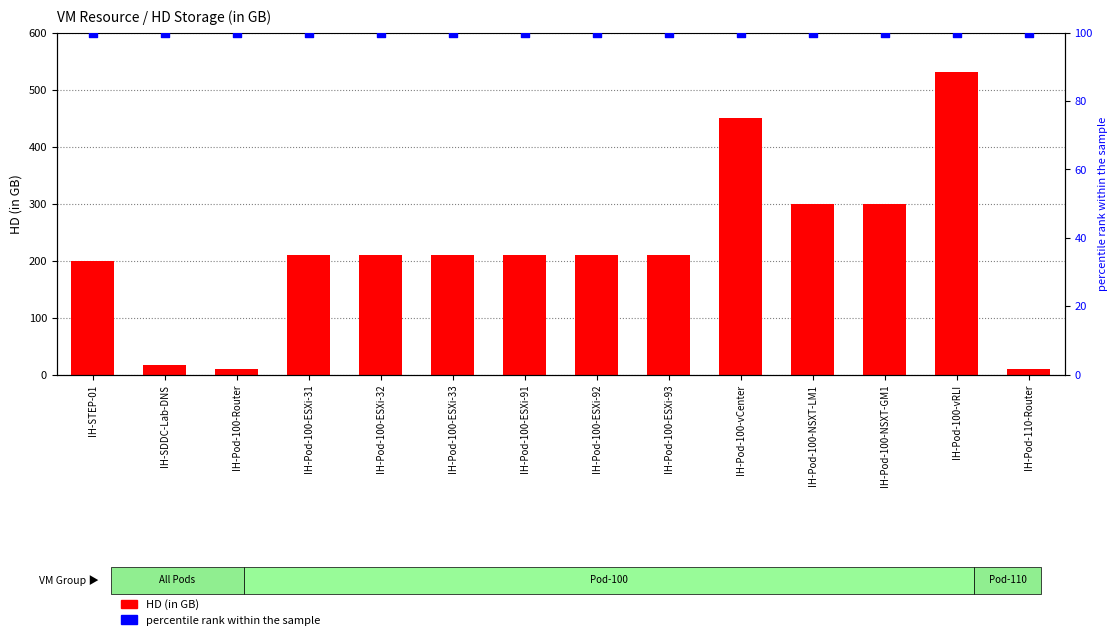

Which series has the widest spread of Y values?

HD (in GB)